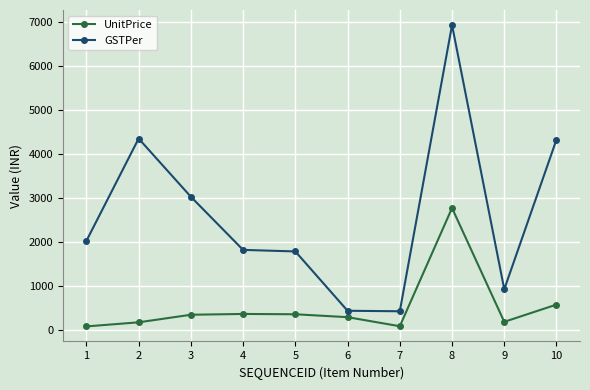

Between 8 and 10, which series saw the biggest shift?

GSTPer